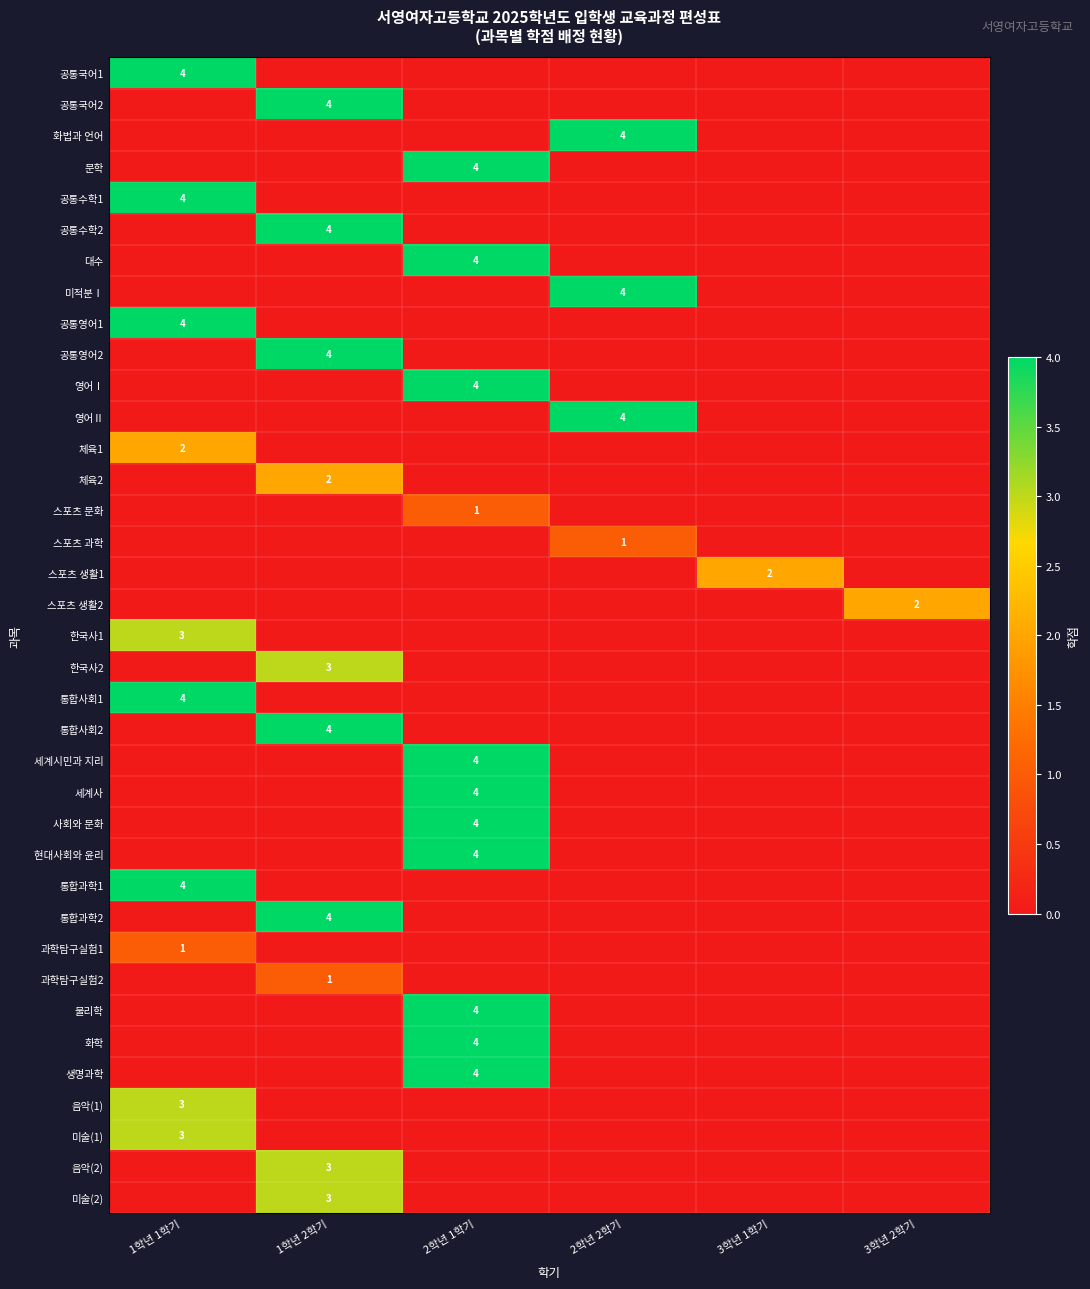

Count the number of data series in this chart.

37